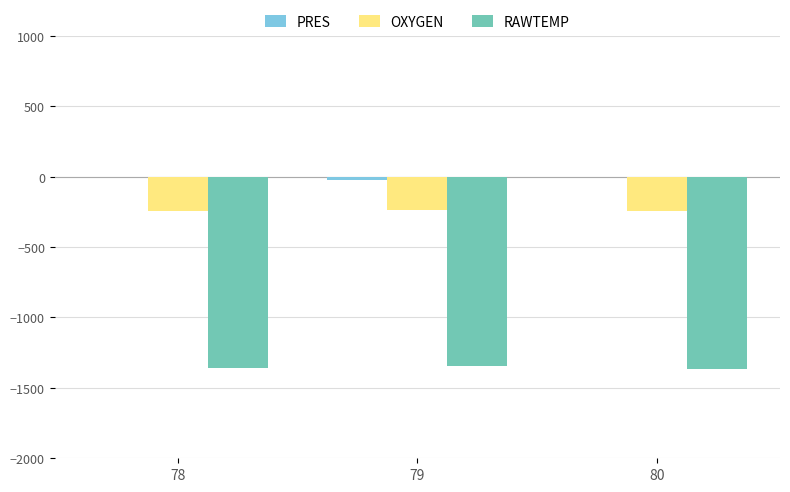

What is the average value of the OXYGEN series?

-242.7